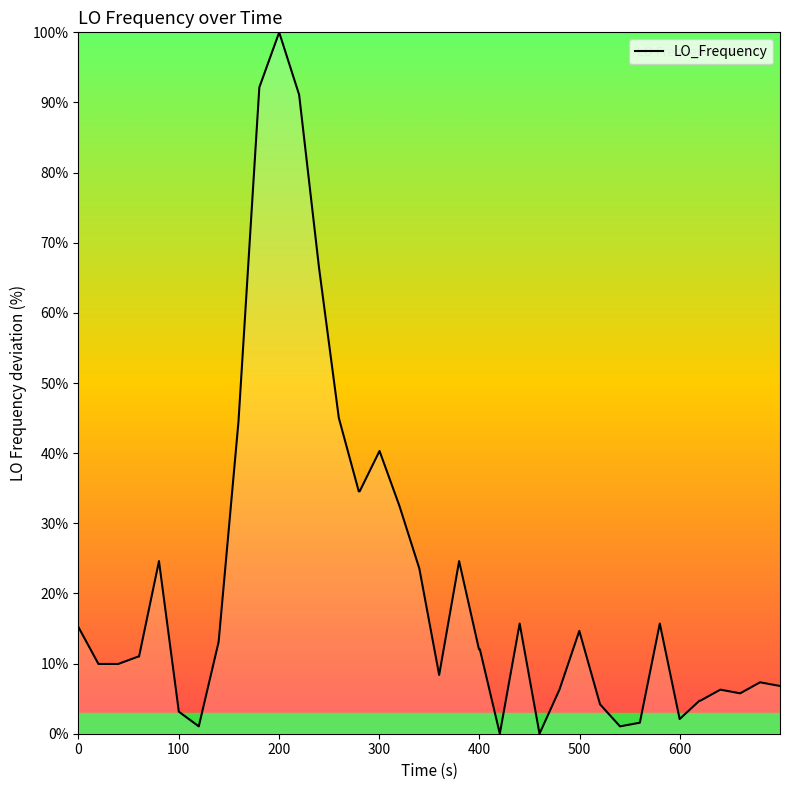

What is the sum of all values?

857.6